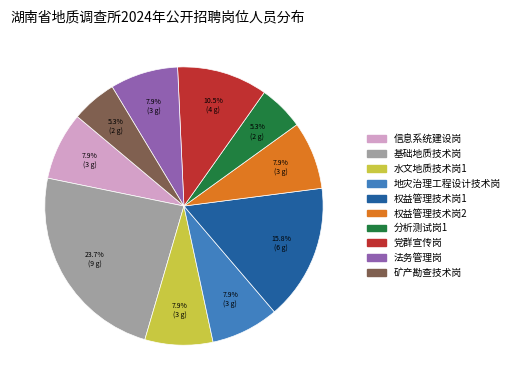

How much of the chart is everything except 地灾治理工程设计技术岗?

92.1%